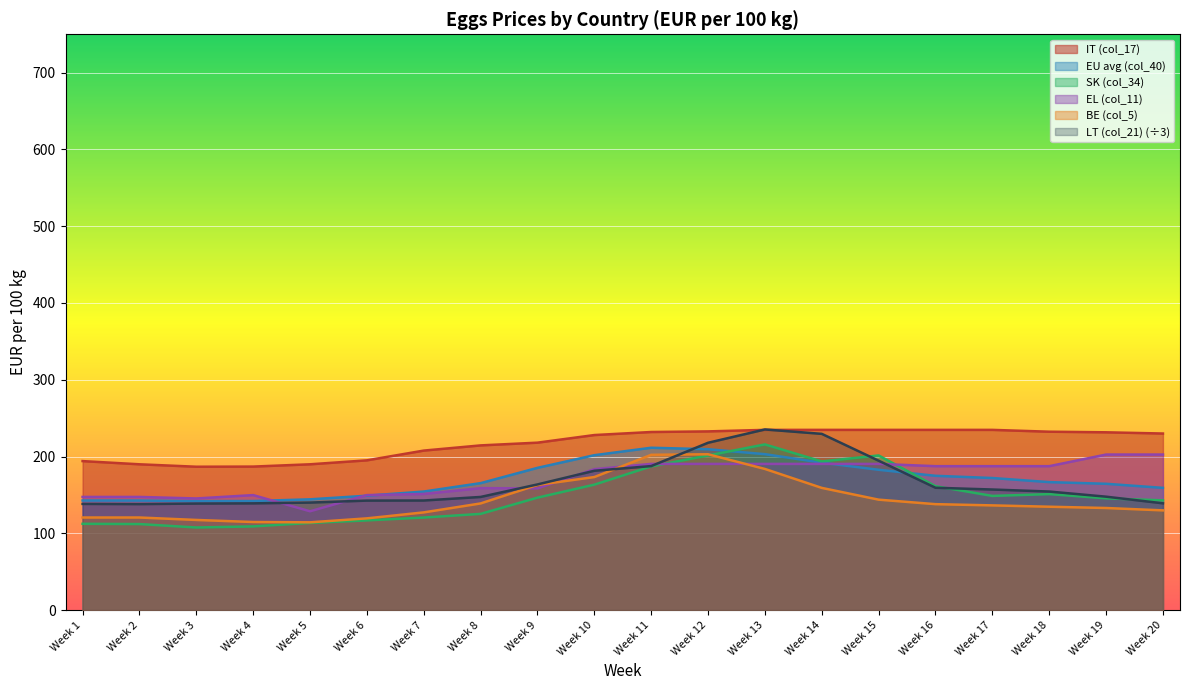

Which series has the largest range (max minus min)?

SK (col_34)